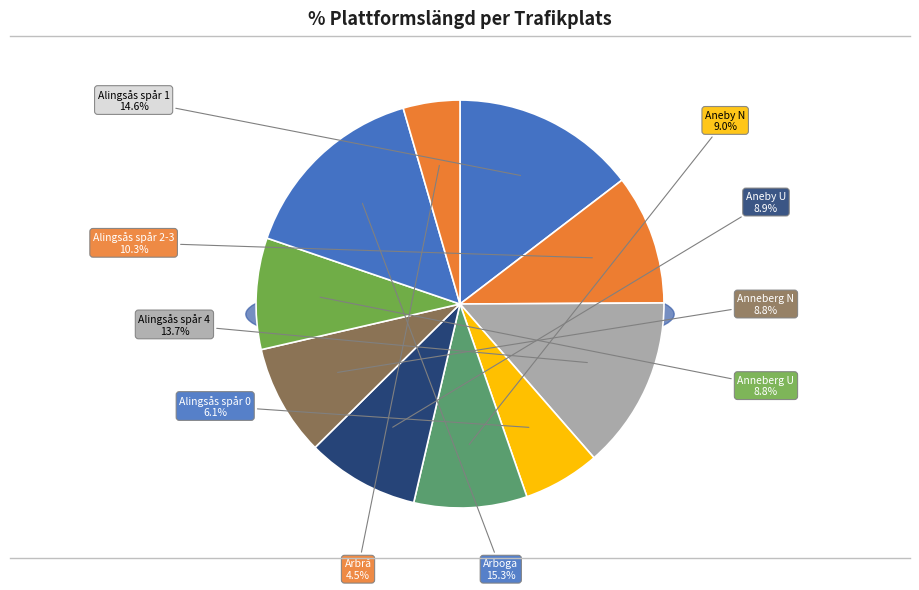

How many slices are in this pie chart?

10